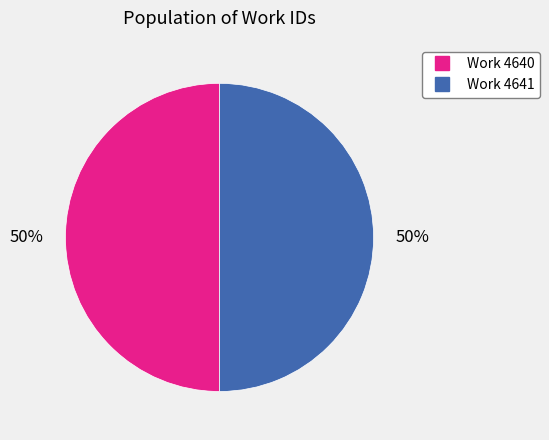

To the nearest percent, what is the average slice percentage?

50%